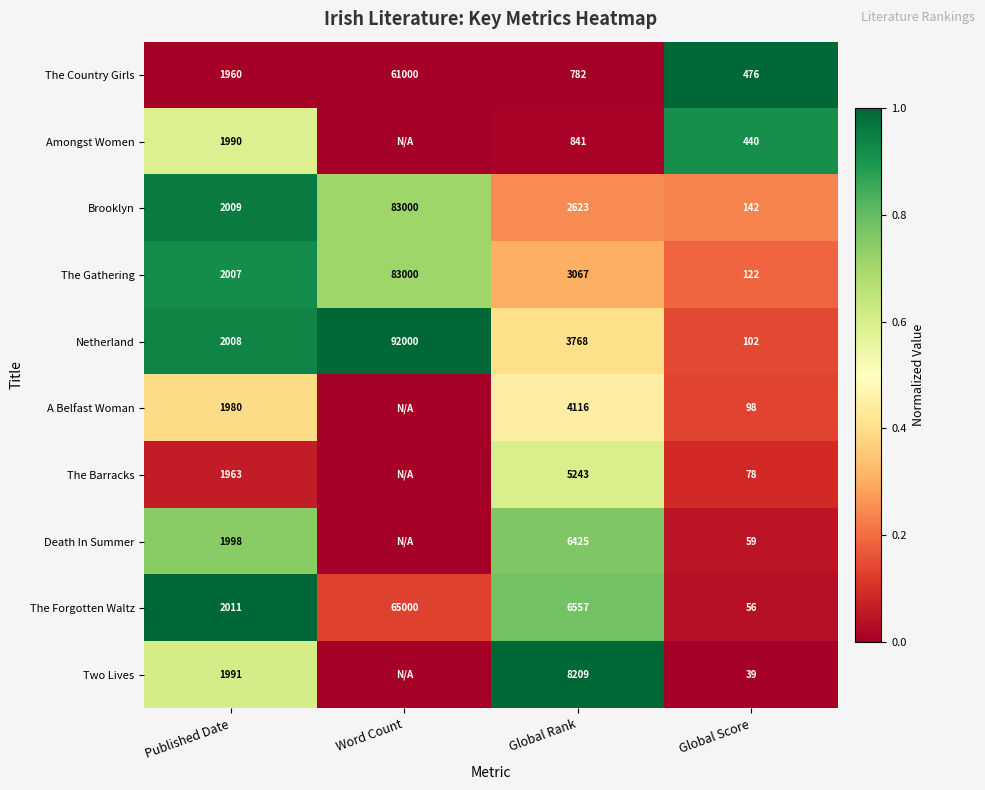

Where is Brooklyn nearest to the value 41571?

Global Rank